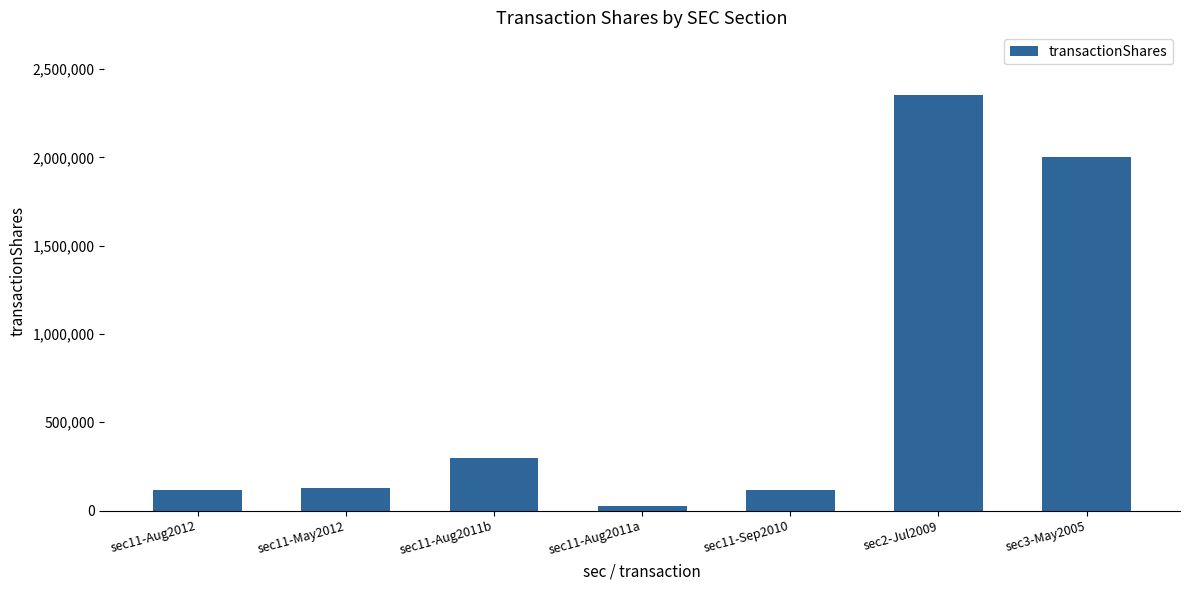

Where is the data nearest to the value 1190368?

sec3-May2005